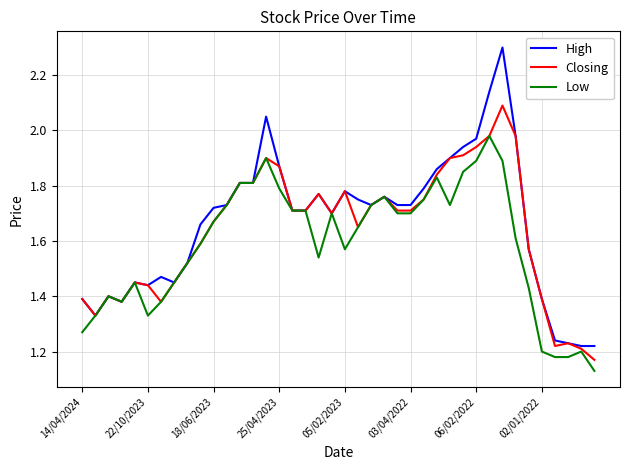

Which series has the largest range (max minus min)?

High